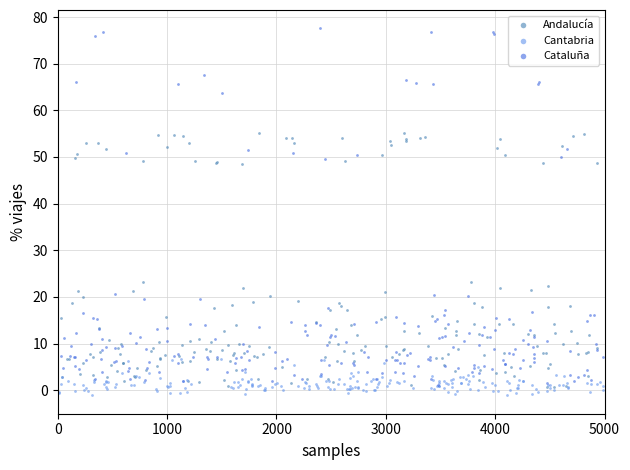

Which series has the widest spread of Y values?

Cataluña